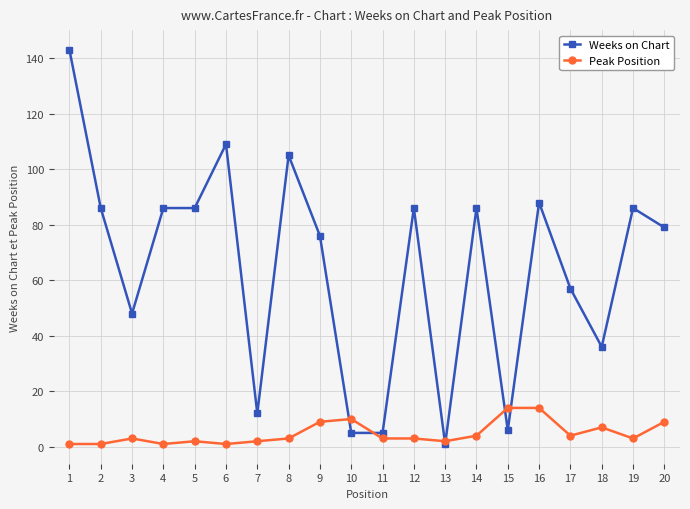

What is the total value across all series at 6?

110